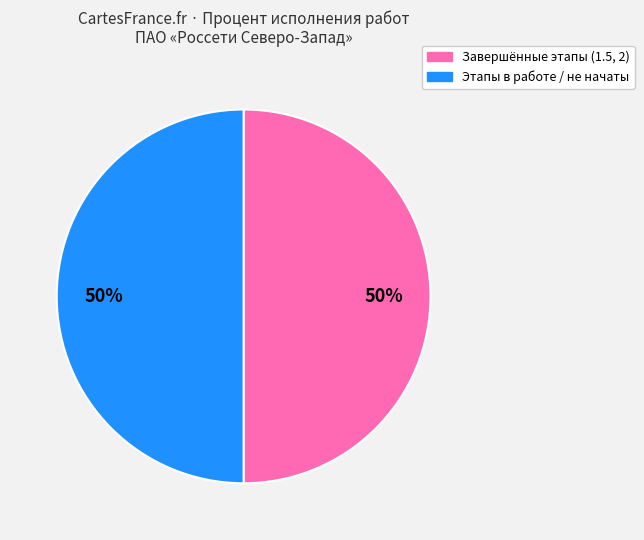

To the nearest percent, what is the average slice percentage?

50%